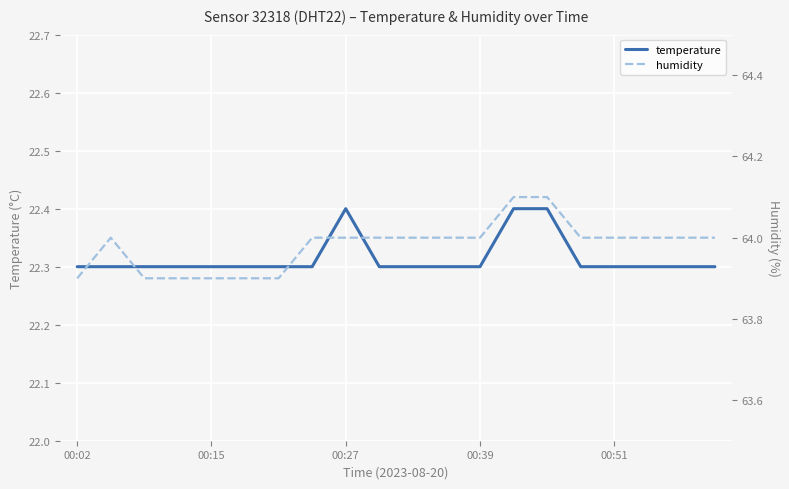

What value does the humidity series have at 5?

63.9